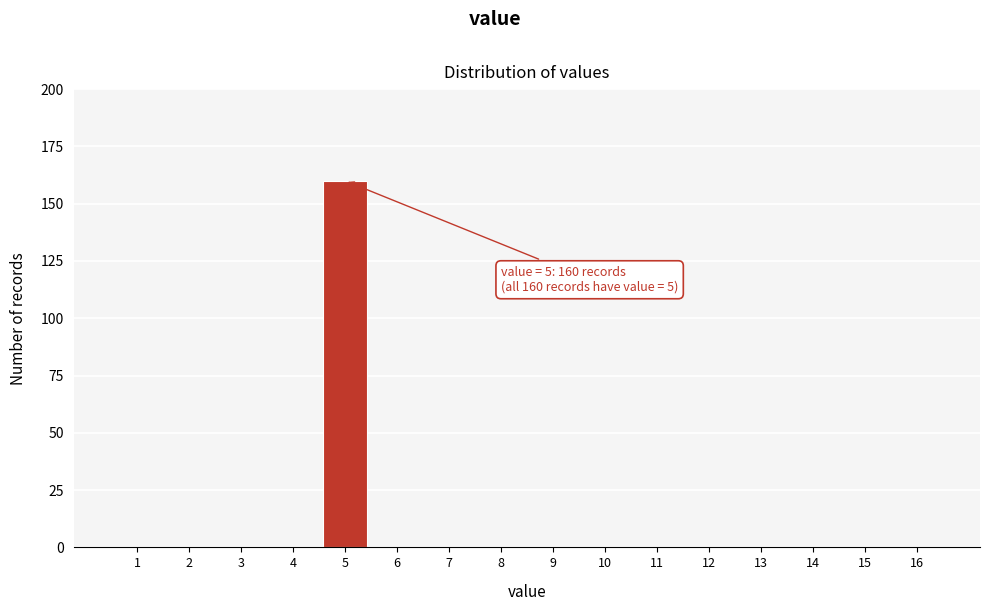

Reading left to right, what are all the values shown in this chart?

1=0	2=0	3=0	4=0	5=160	6=0	7=0	8=0	9=0	10=0	11=0	12=0	13=0	14=0	15=0	16=0